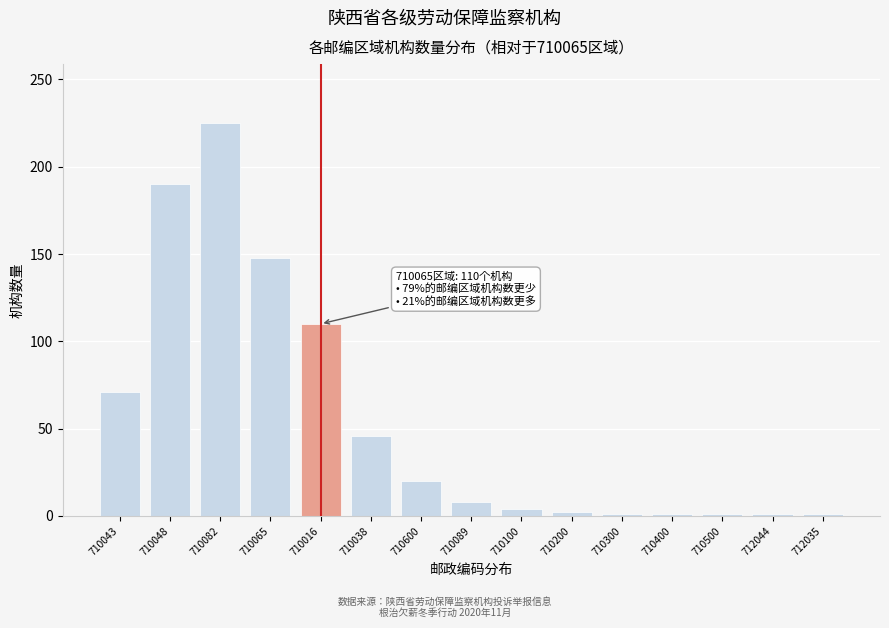

Is it true that the value at 710600 is 28?

False